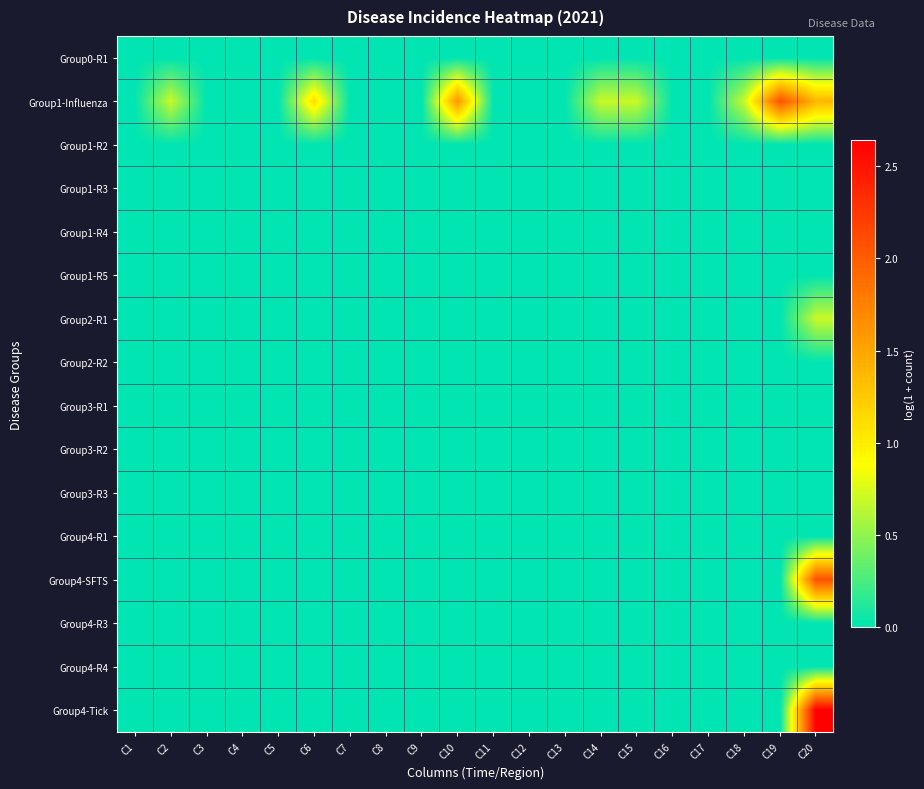

How many categories are shown in the chart?

20